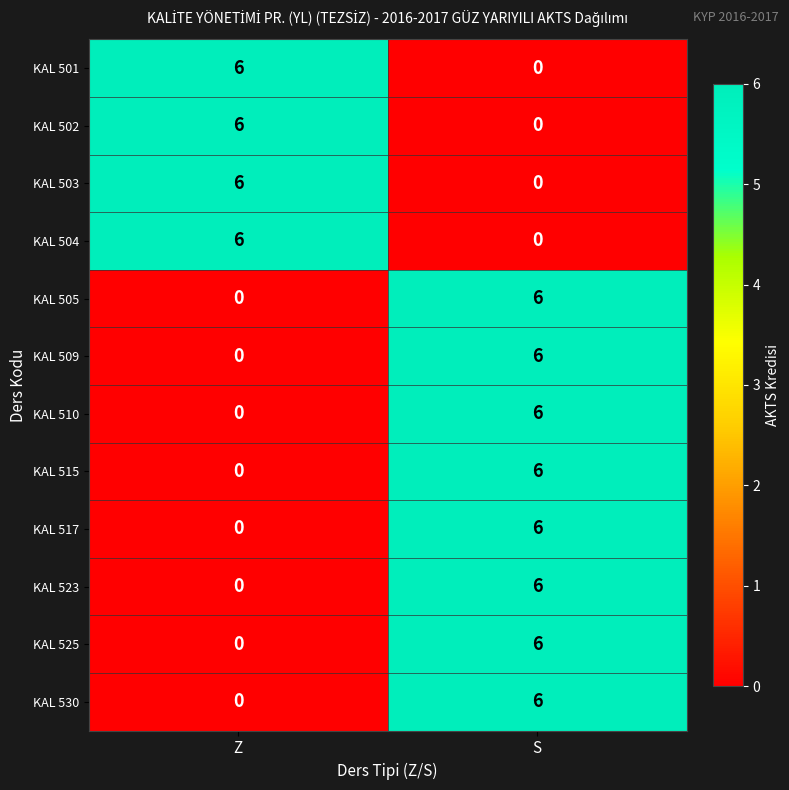

List the labels in order of KAL 517 value, smallest first.

Z, S